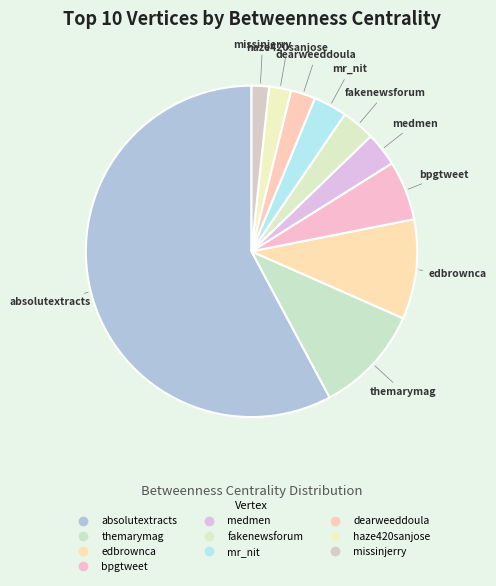

To the nearest percent, what portion does bpgtweet represent?

6%